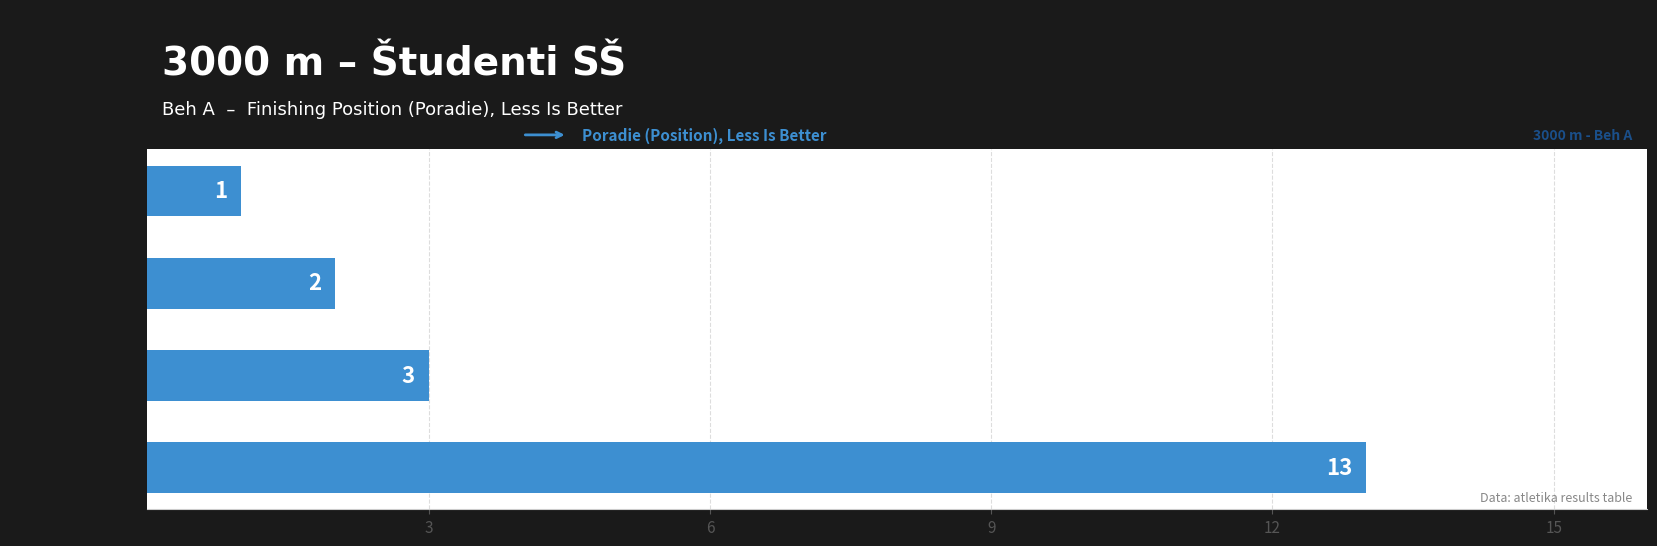

What is the difference between the maximum and minimum values?

12